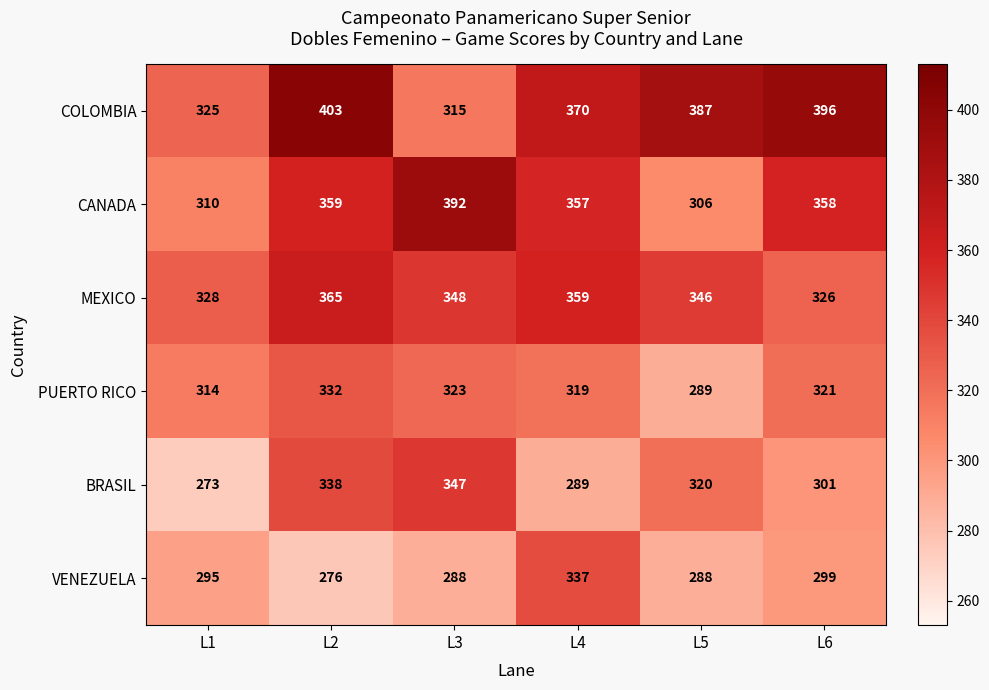

What is the spread (max minus min) of values at L4?

81